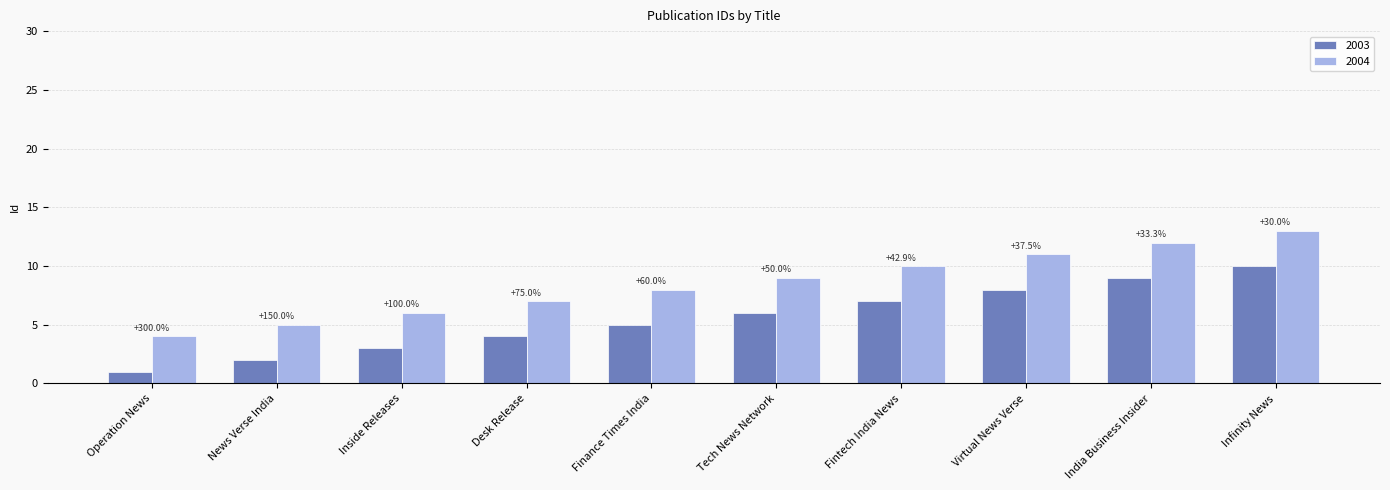

Which category has the lowest value across all series?

Operation News